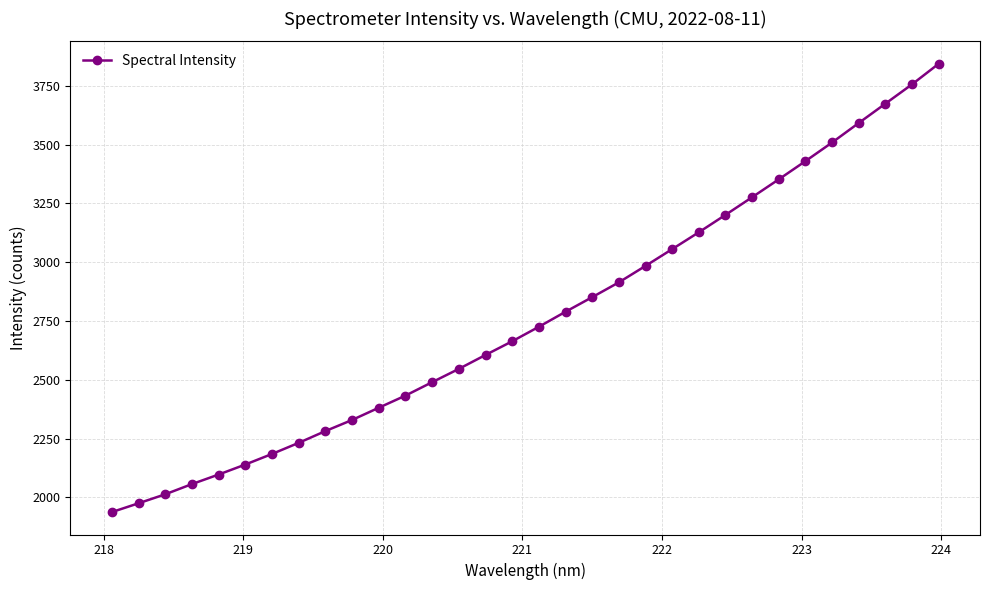

What is the sum of all values?

88447.6